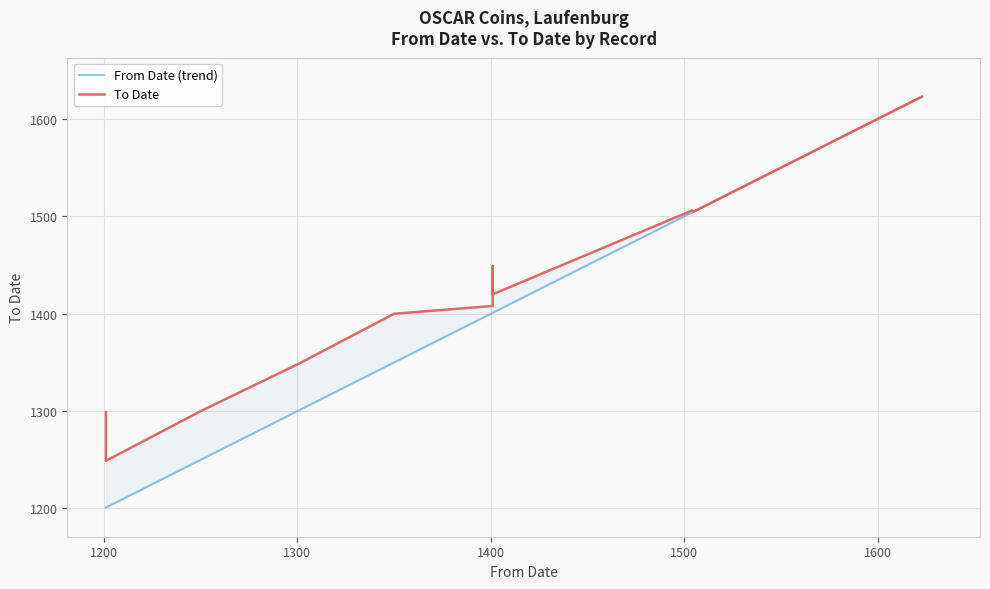

Rank the series by their average value, from highest to lowest.

To Date, From Date (trend)